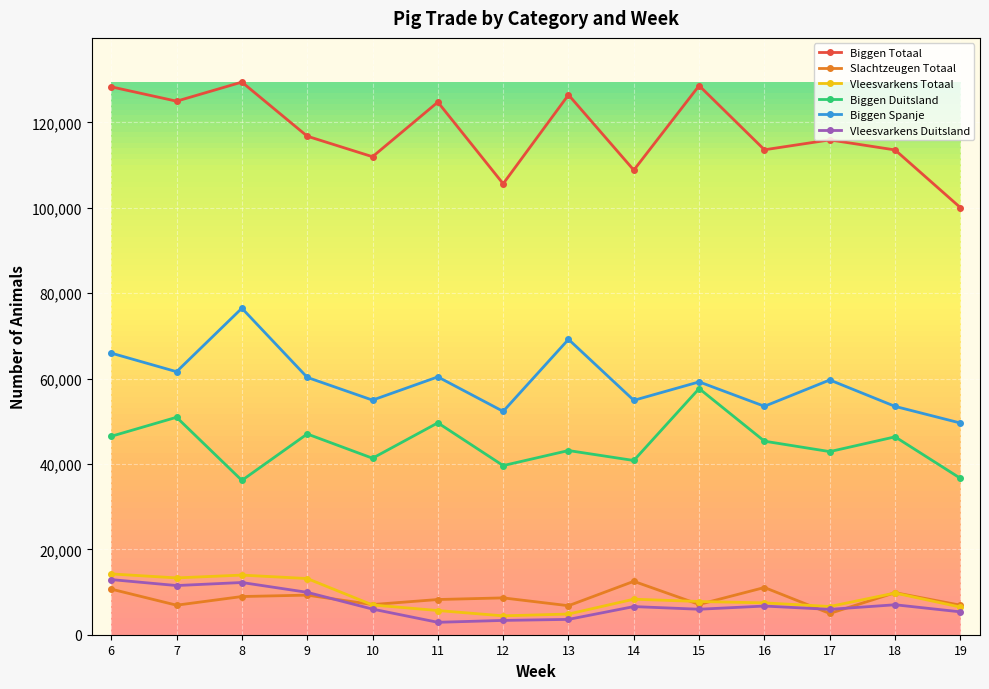

The Slachtzeugen Totaal series shows 11403 at 10. True or false?

False